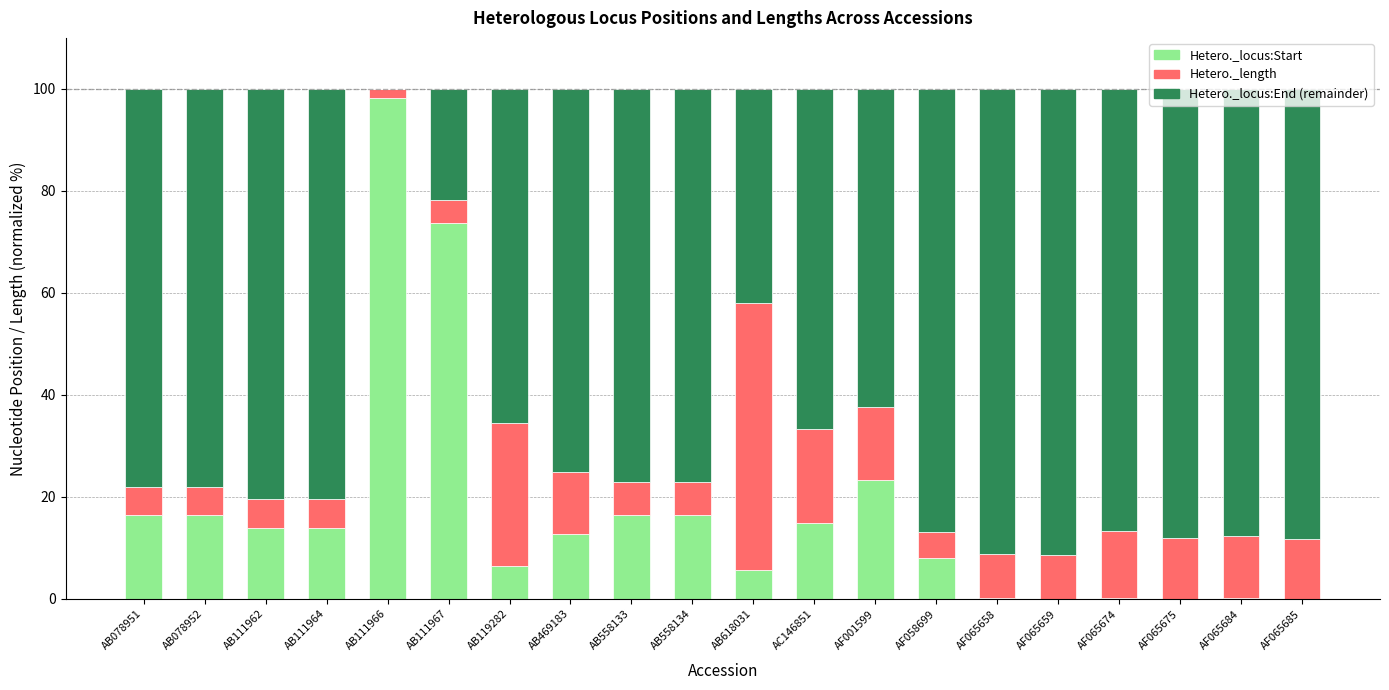

Is it true that Hetero._locus:Start equals 2.1 at AB119282?

False